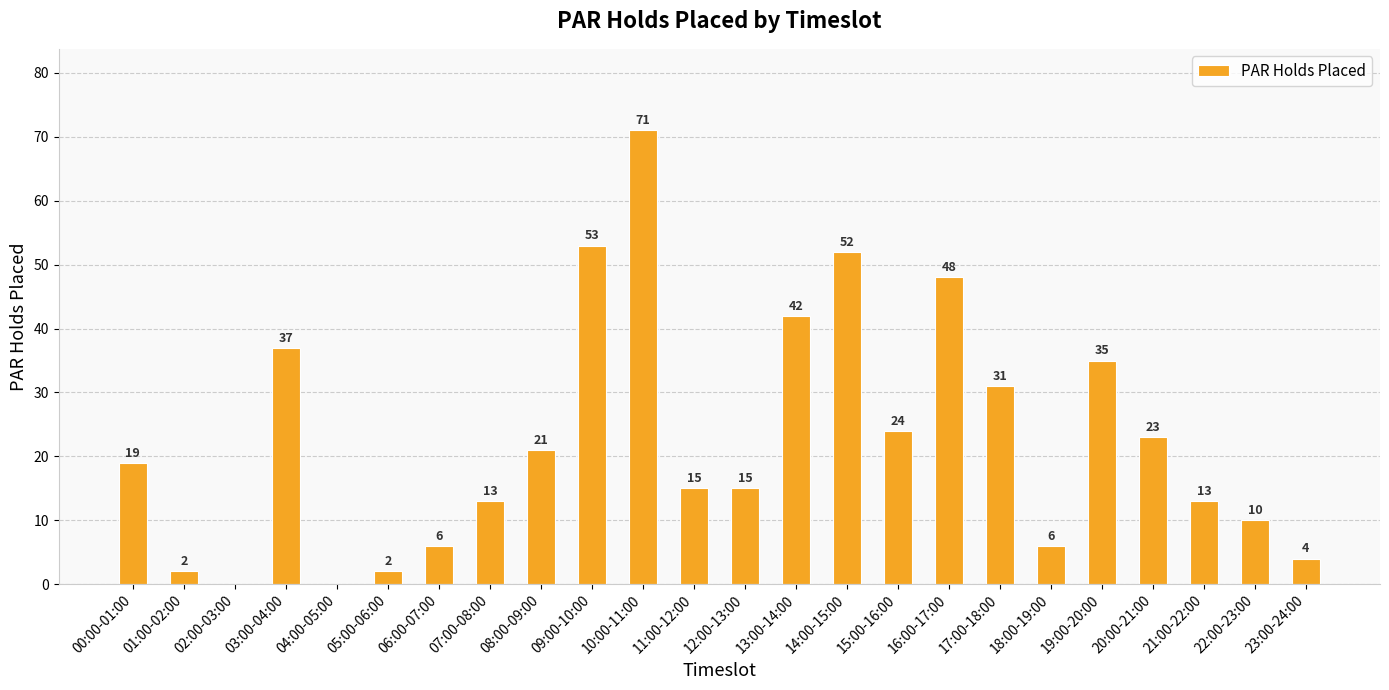

What is the average value?

23